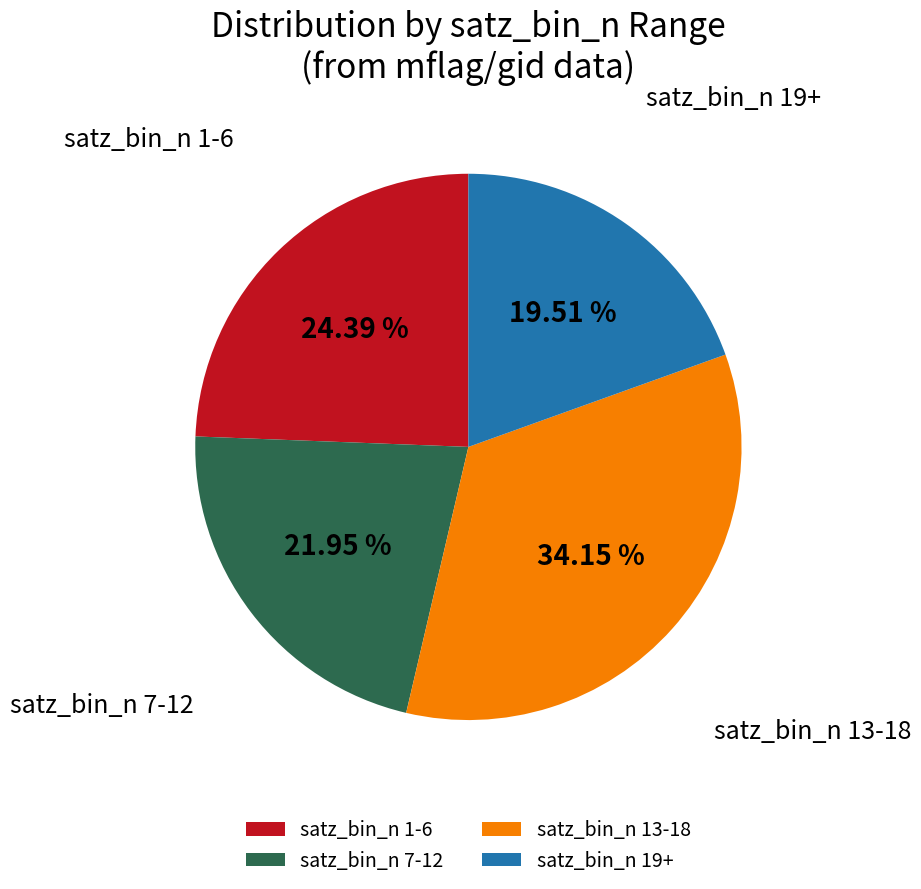

Approximately how many times larger is the value at satz_bin_n 13-18 compared to satz_bin_n 7-12?

1.6